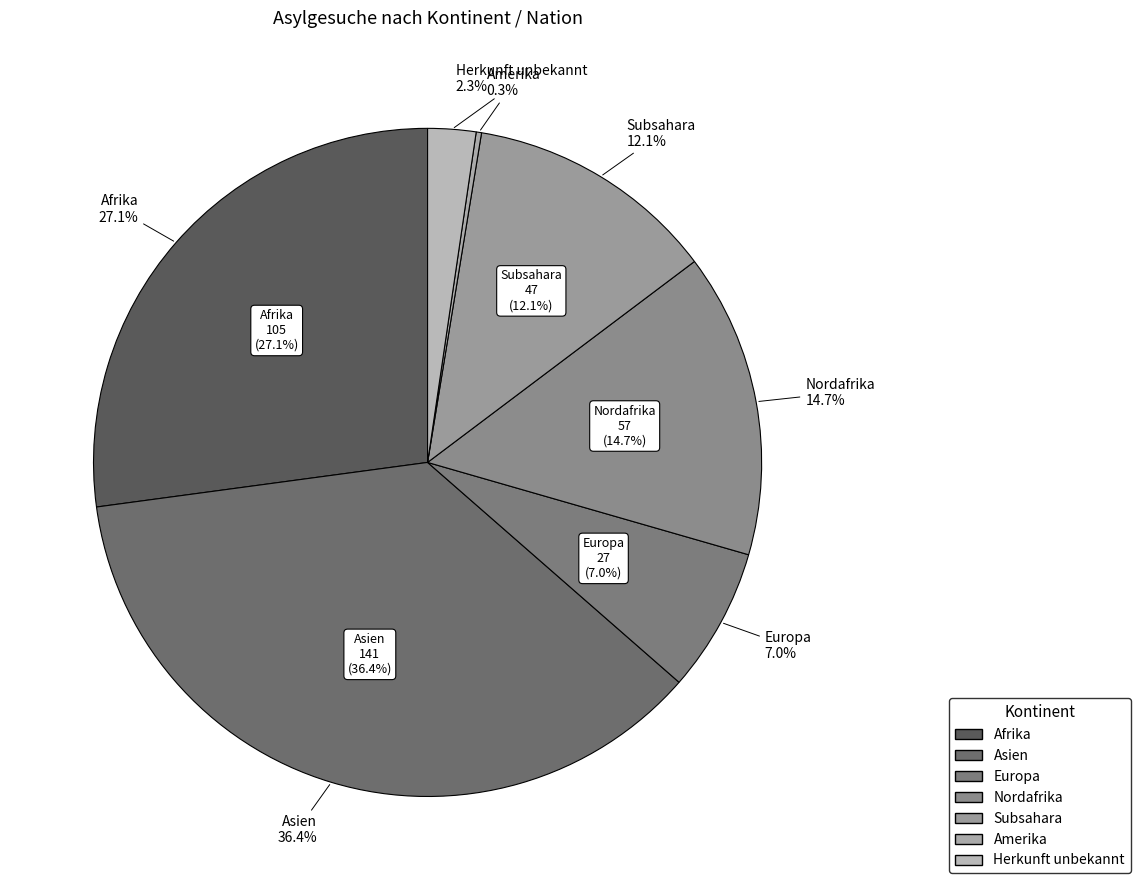

Is Europa the majority of the pie?

No